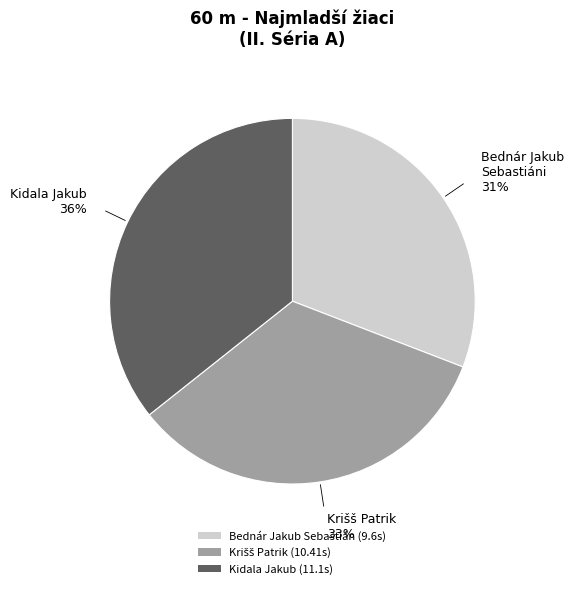

To the nearest percent, what is the difference between the largest and smallest slice percentages?

5%